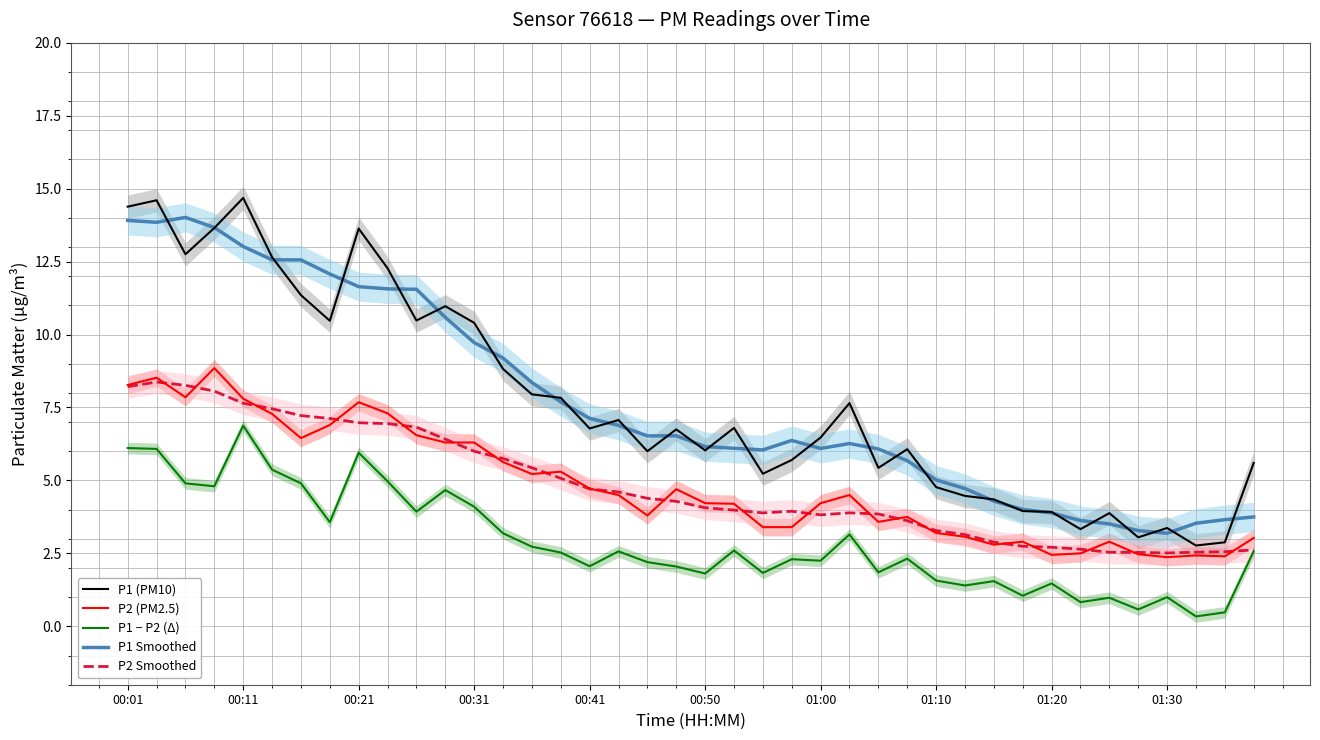

Read the P1 (PM10) value at 10.

10.5